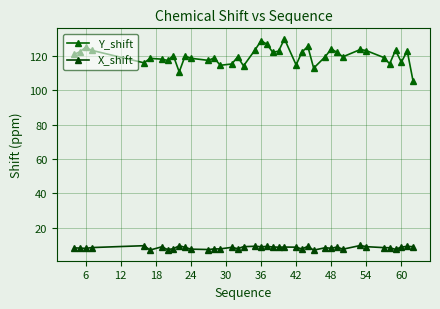

What are all the series names shown in the legend?

Y_shift, X_shift